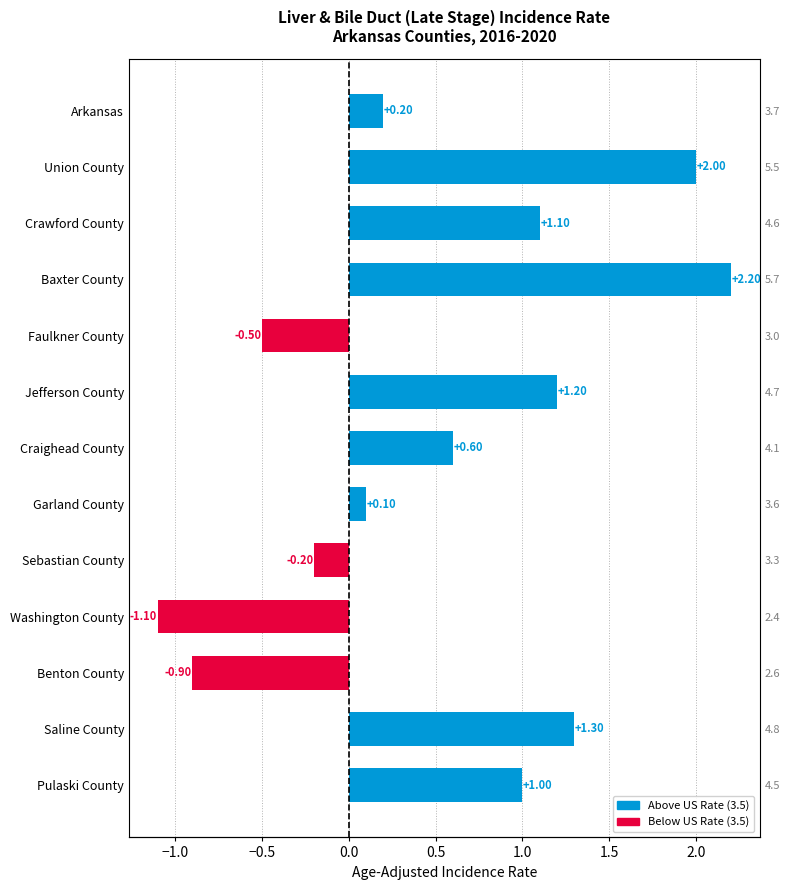

Reading left to right, list all the values displayed in this chart.

Arkansas=0.2	Union County=2.0	Crawford County=1.1	Baxter County=2.2	Faulkner County=-0.5	Jefferson County=1.2	Craighead County=0.6	Garland County=0.1	Sebastian County=-0.2	Washington County=-1.1	Benton County=-0.9	Saline County=1.3	Pulaski County=1.0